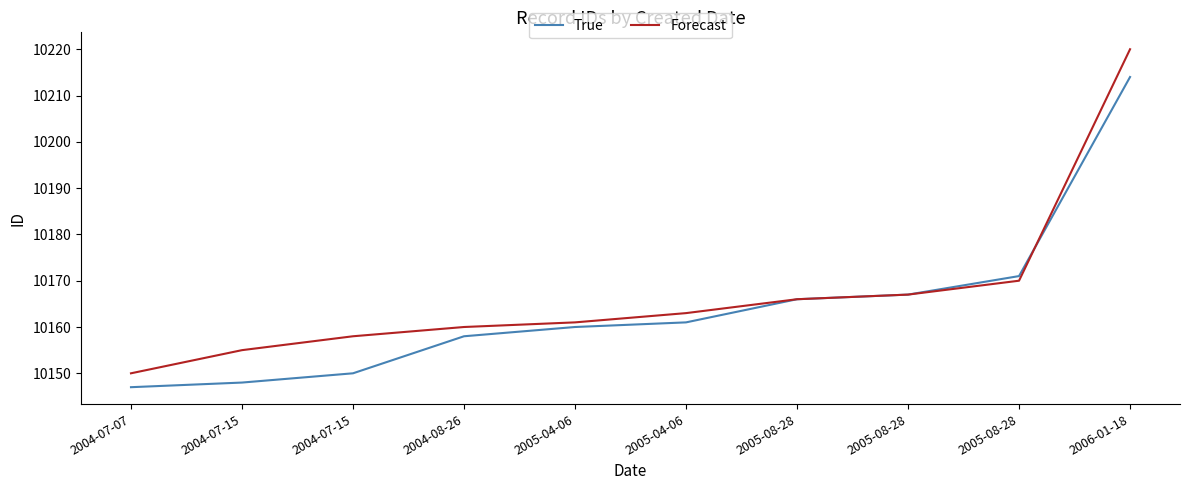

Rank the series by their maximum value, from lowest to highest.

True, Forecast